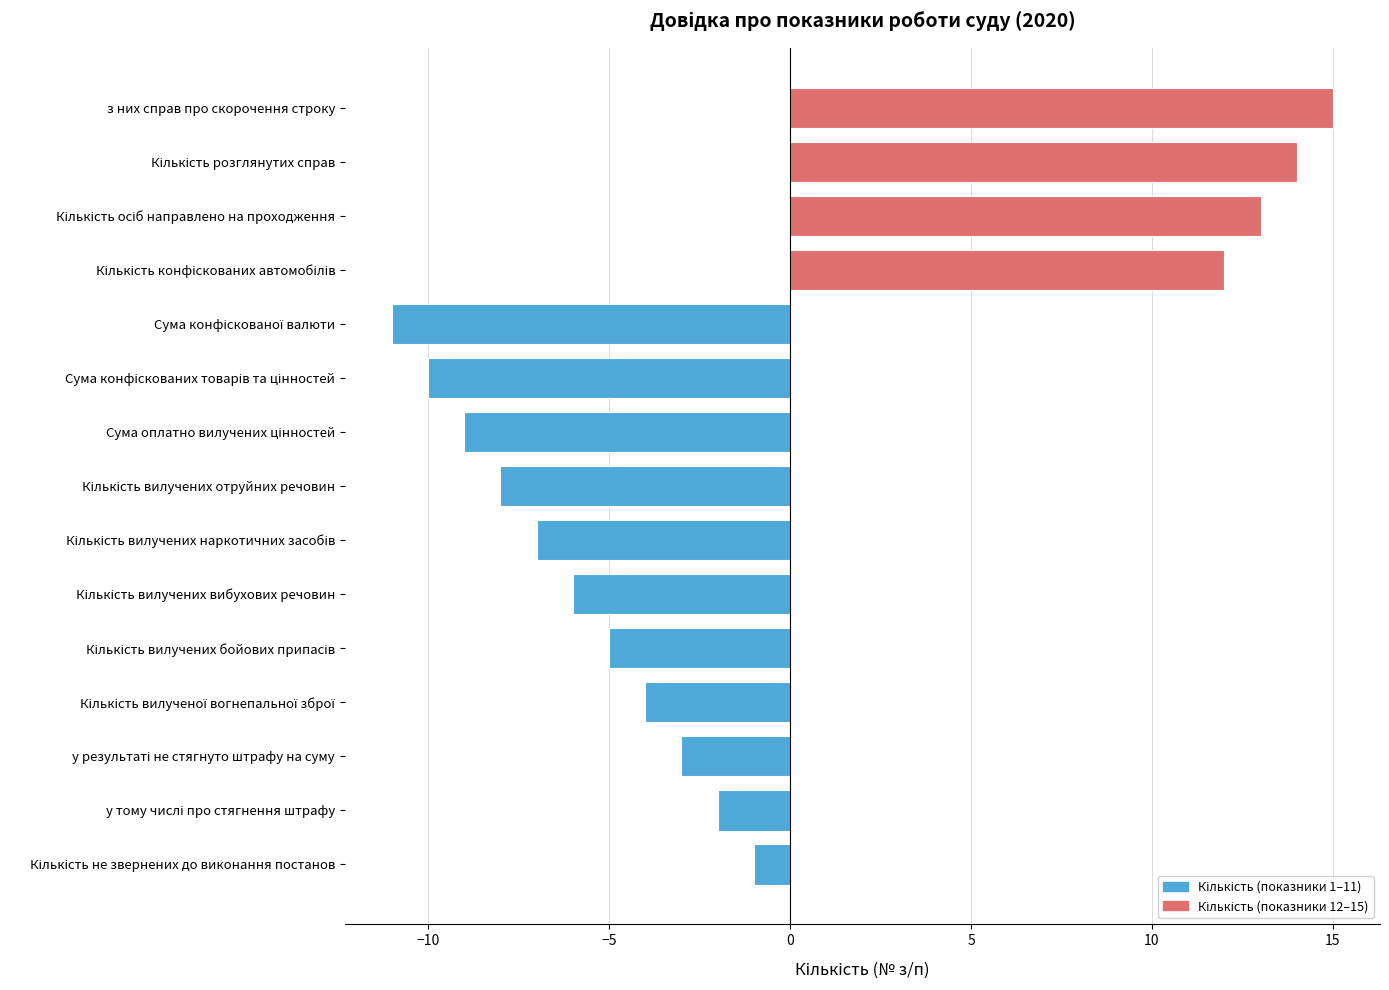

Reading bottom to top, extract all data points from this chart.

-1	-2	-3	-4	-5	-6	-7	-8	-9	-10	-11	12	13	14	15